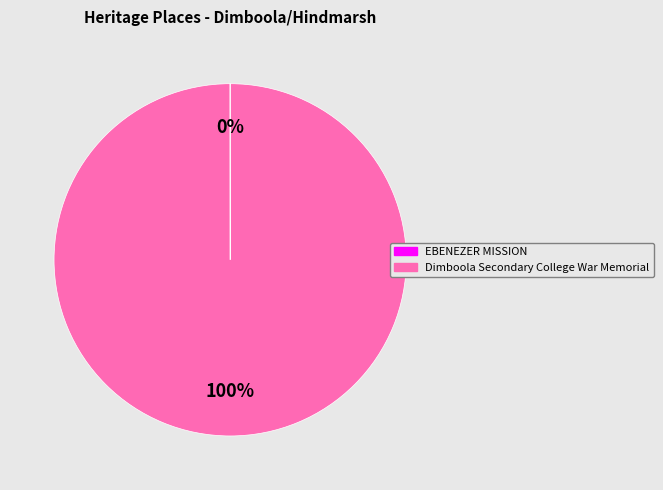

To the nearest percent, what is the average slice percentage?

50%